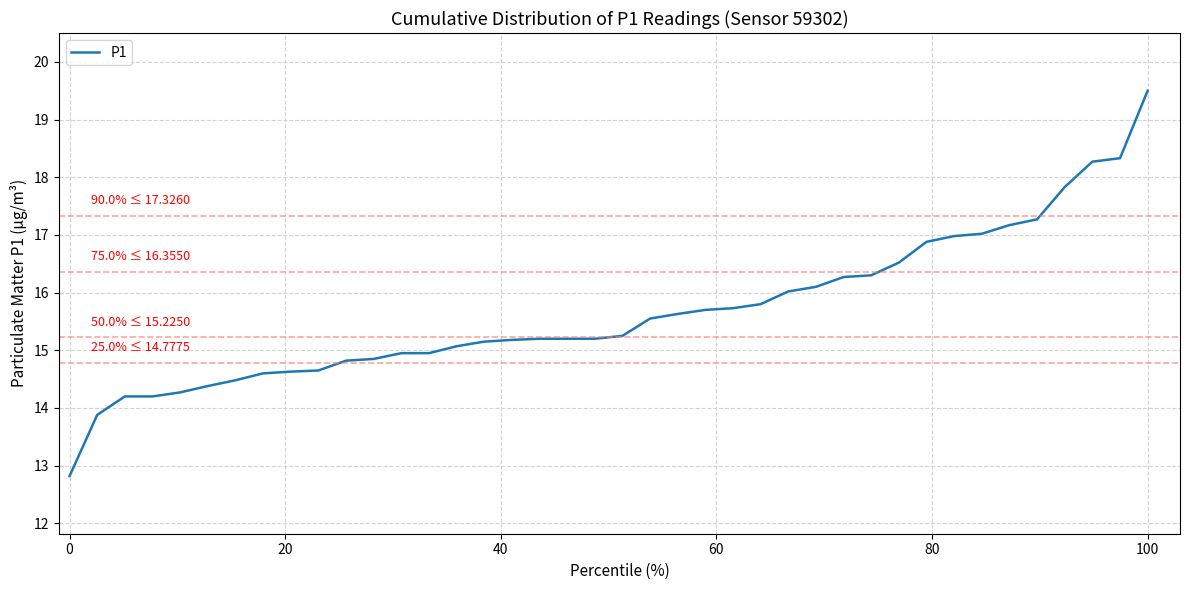

What is the difference between the maximum and minimum values?

6.7